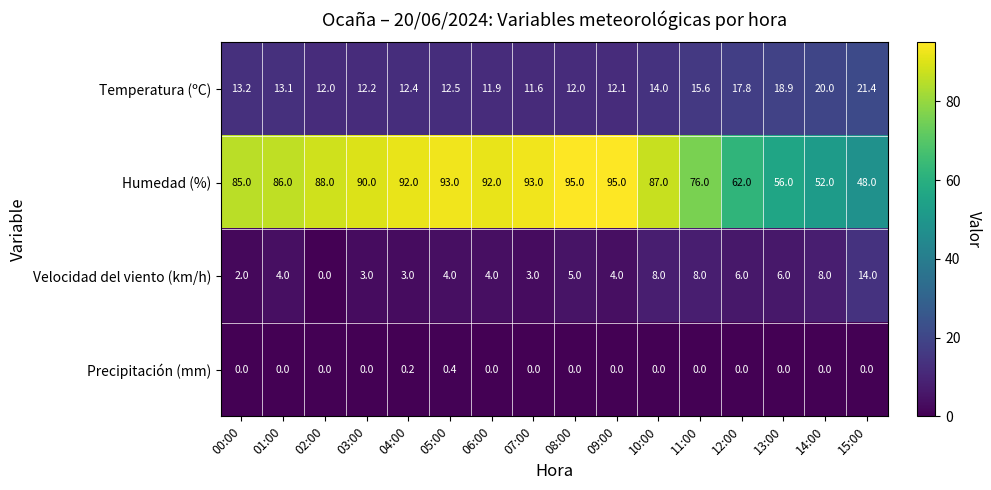

How many values in the Humedad (%) series are below 88?

8